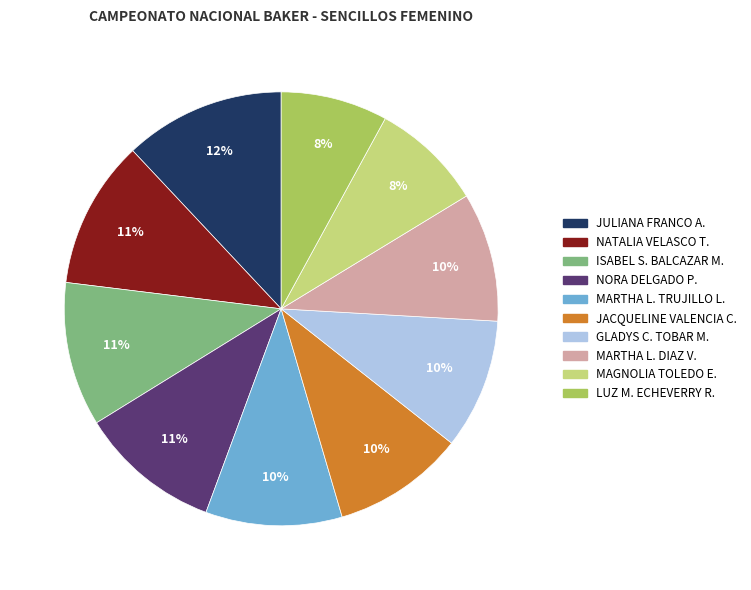

Is the sum of GLADYS C. TOBAR M. and JULIANA FRANCO A. greater than half?

No